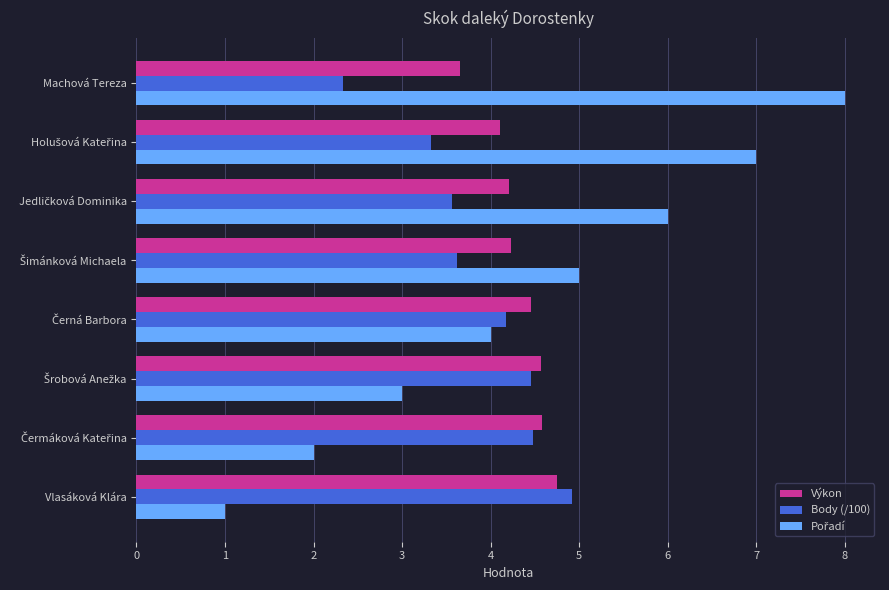

What is the difference between the maximum and minimum values in the Výkon series?

1.1